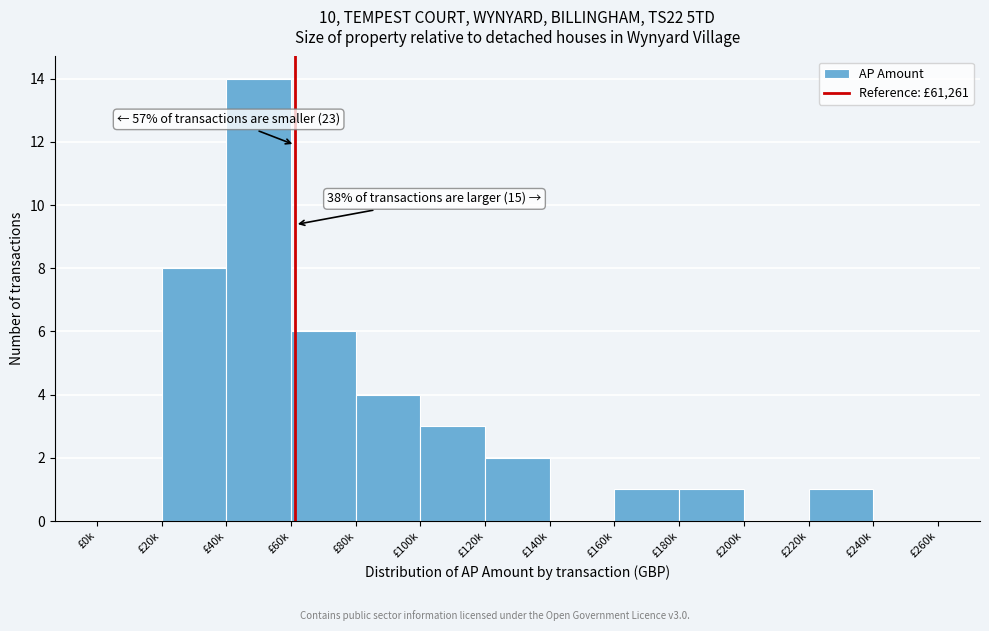

Reading left to right, transcribe all the data shown in this chart.

£0k=0	£20k=8	£40k=14	£60k=6	£80k=4	£100k=3	£120k=2	£140k=0	£160k=1	£180k=1	£200k=0	£220k=1	£240k=0